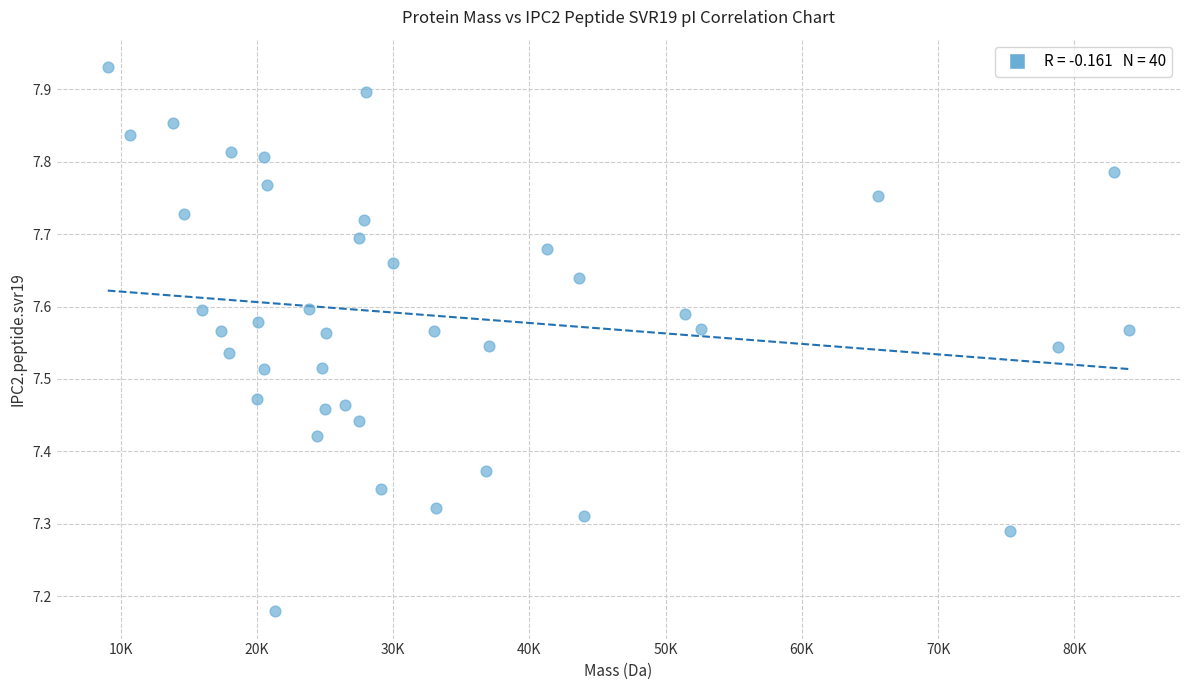

What is the range of X values (max minus min)?

74945.0